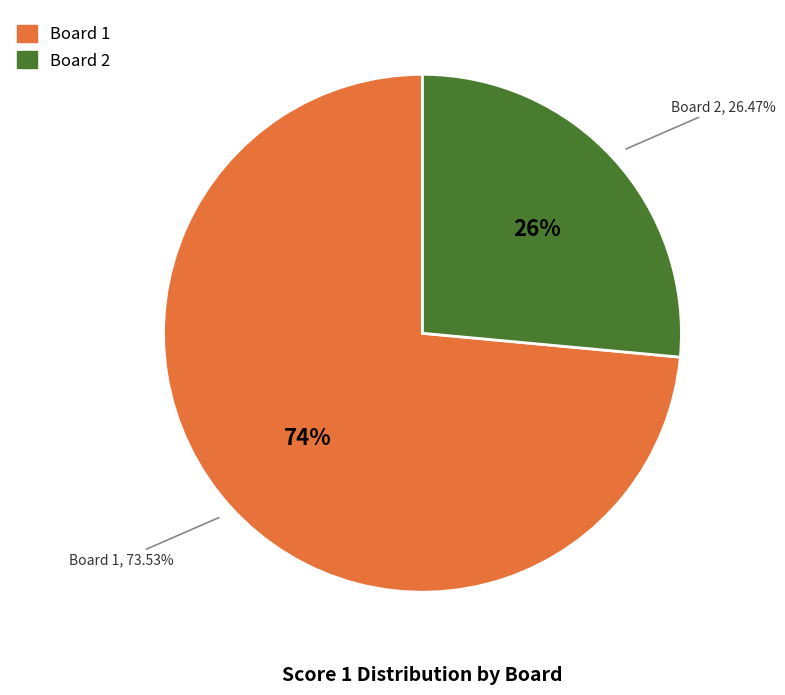

Which slice represents more than half of the pie?

1